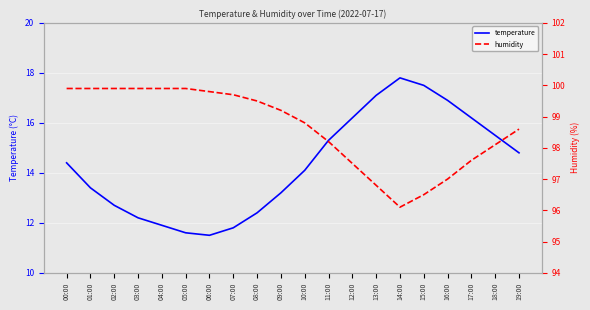

Rank the series by their average value, from lowest to highest.

temperature, humidity